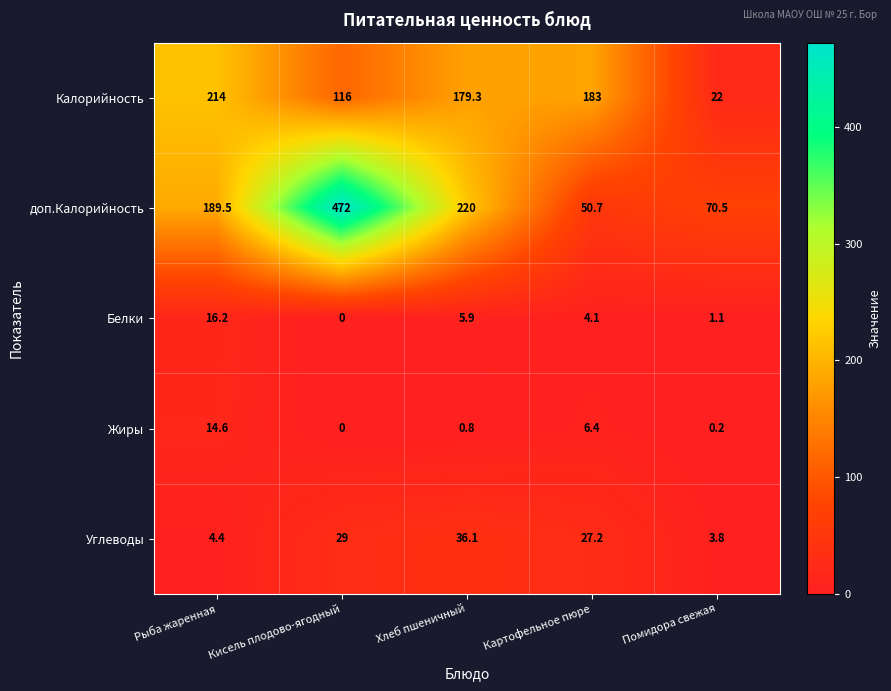

What is the total value across all series at Помидора свежая?

97.6